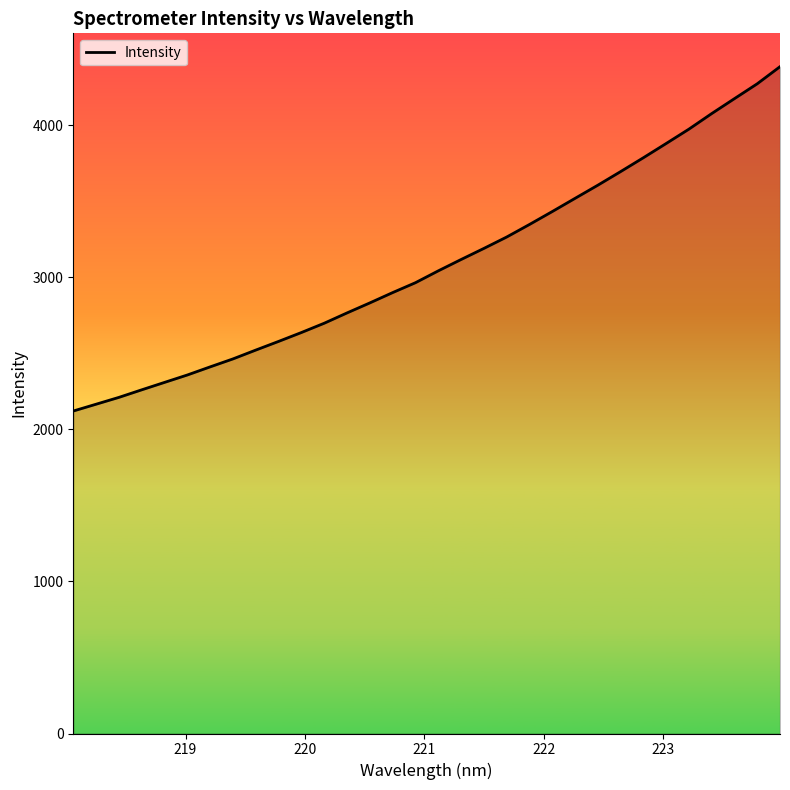

What is the smallest value displayed?

2120.9